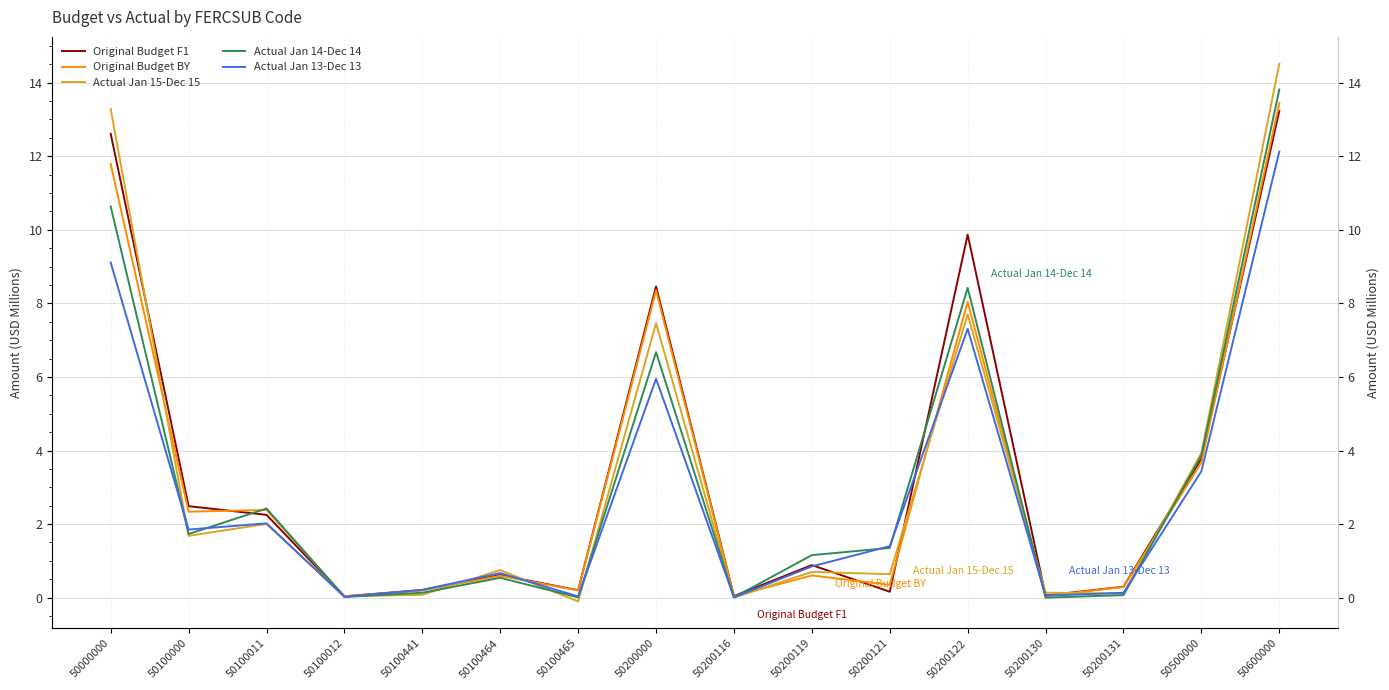

What are all the series names shown in the legend?

Original Budget F1, Original Budget BY, Actual Jan 15-Dec 15, Actual Jan 14-Dec 14, Actual Jan 13-Dec 13